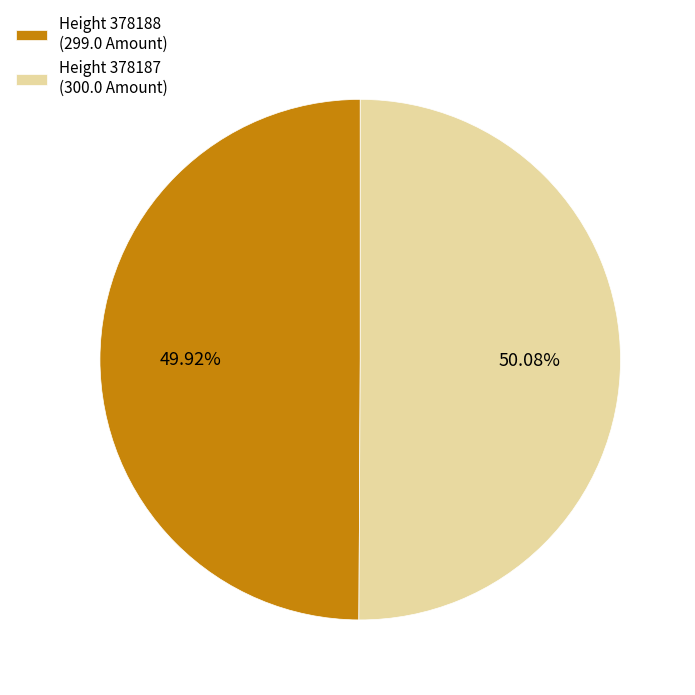

Is there any slice that represents more than half of the pie?

Yes